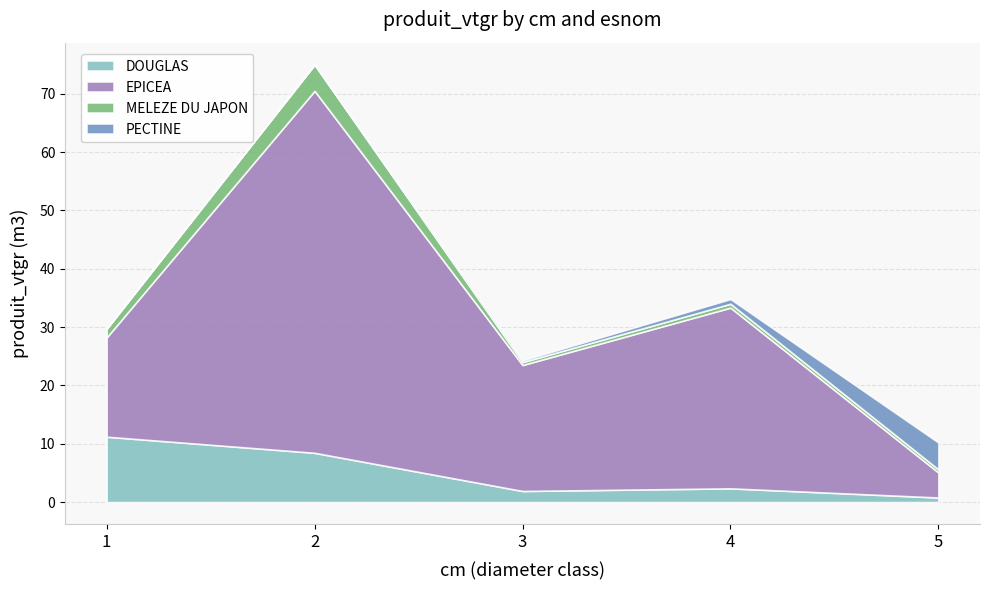

Between 3 and 5, which series saw the biggest shift?

EPICEA